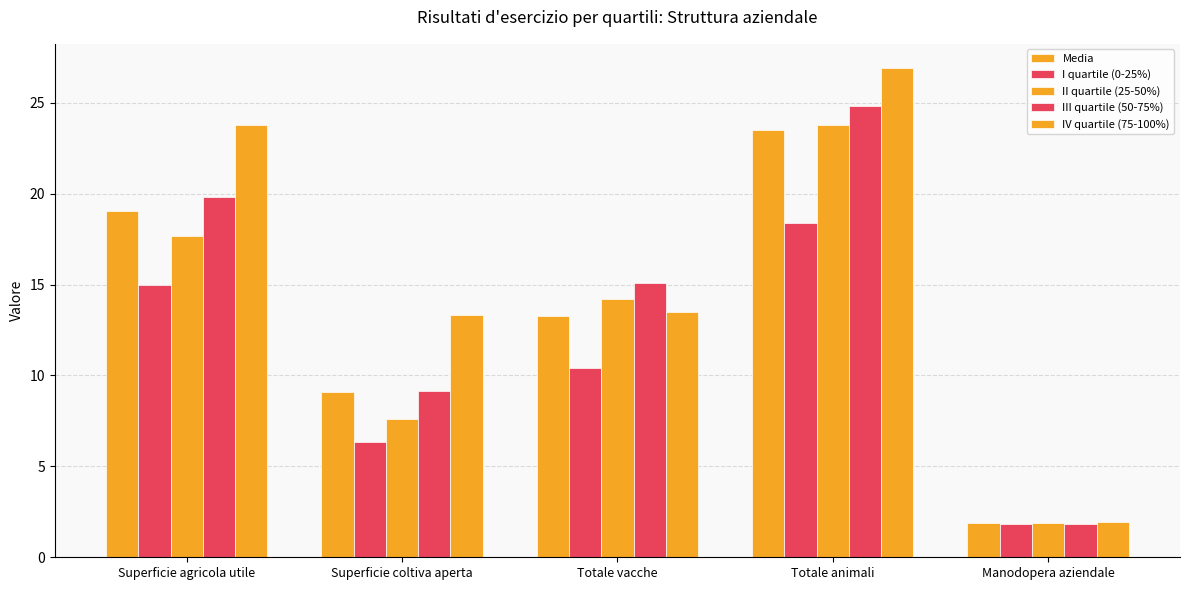

Is it true that I quartile (0-25%) equals 9.3 at Superficie agricola utile?

False